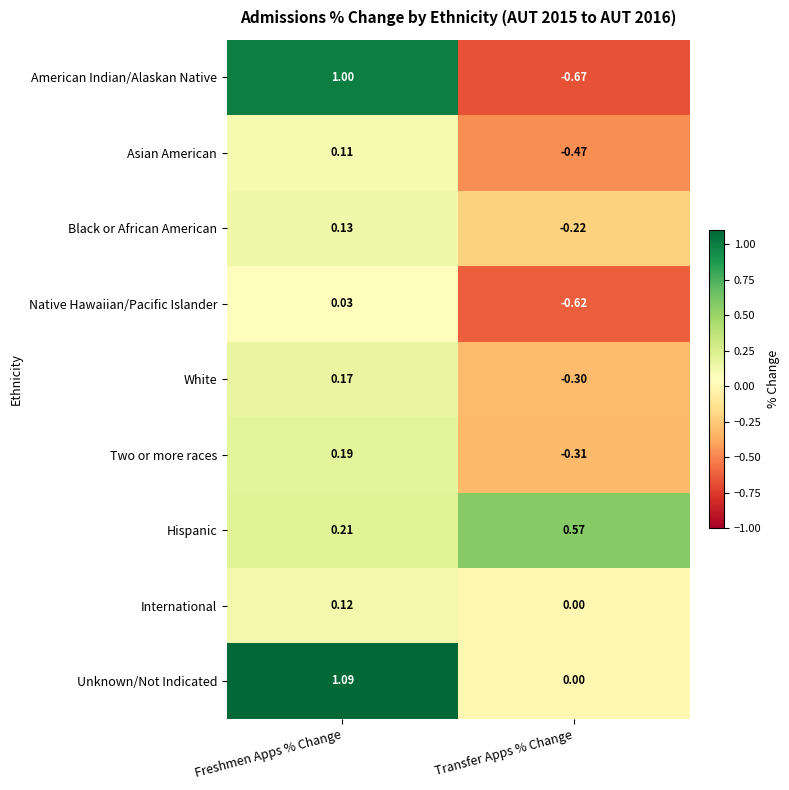

At which category does the chart reach its minimum across all series?

Transfer Apps % Change